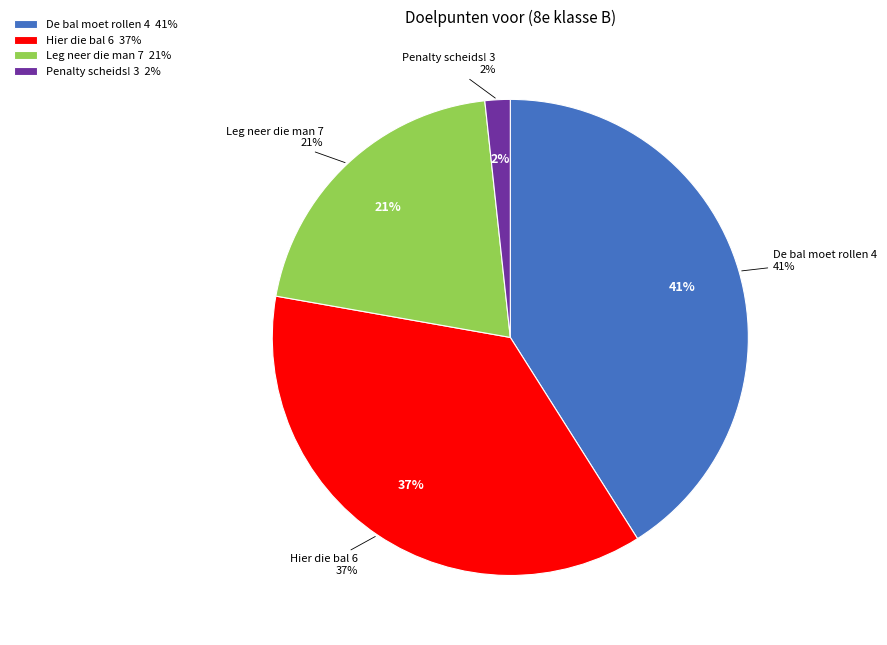

To the nearest percent, what portion does Penalty scheids! 3 represent?

2%